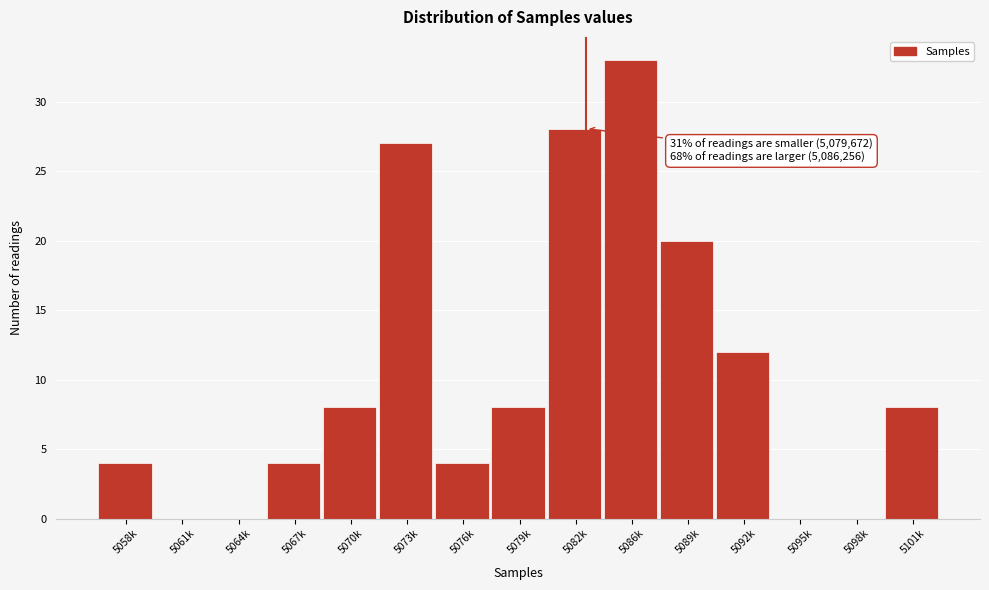

Reading right to left, what are all the values shown in this chart?

5101k=8	5098k=0	5095k=0	5092k=12	5089k=20	5086k=33	5082k=28	5079k=8	5076k=4	5073k=27	5070k=8	5067k=4	5064k=0	5061k=0	5058k=4